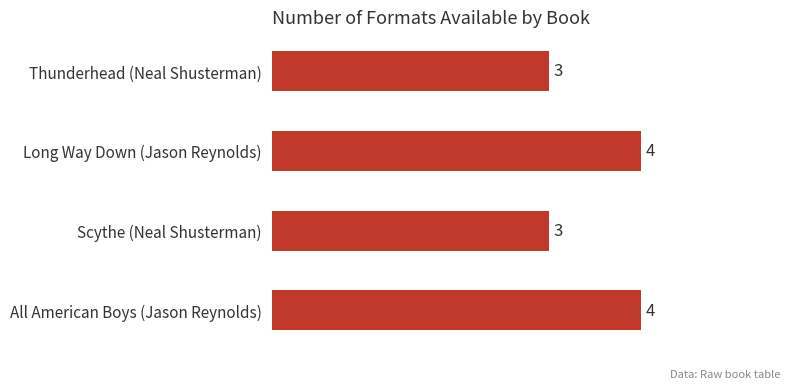

Reading top to bottom, transcribe all the data shown in this chart.

Thunderhead (Neal Shusterman)=3	Long Way Down (Jason Reynolds)=4	Scythe (Neal Shusterman)=3	All American Boys (Jason Reynolds)=4